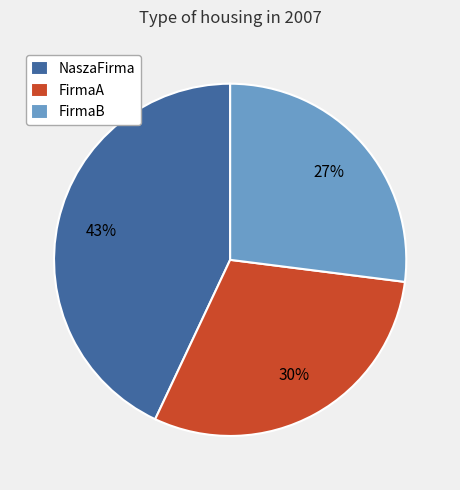

Which slice is the smallest?

FirmaB